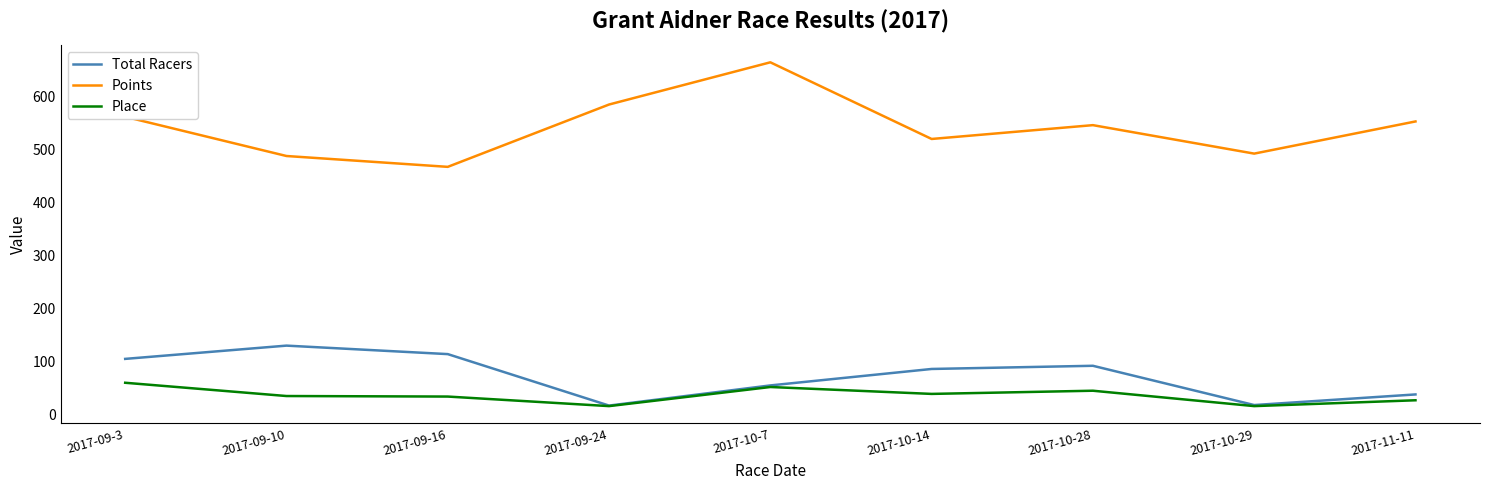

True or false: Points and Place intersect in this chart.

False